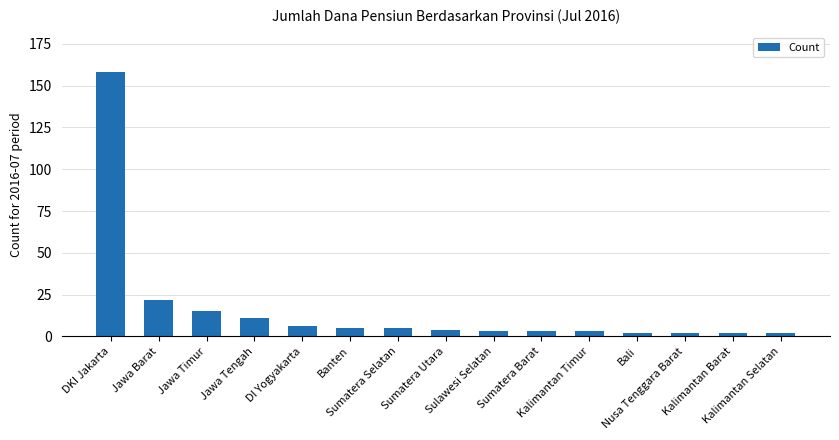

How many values are below 4?

7